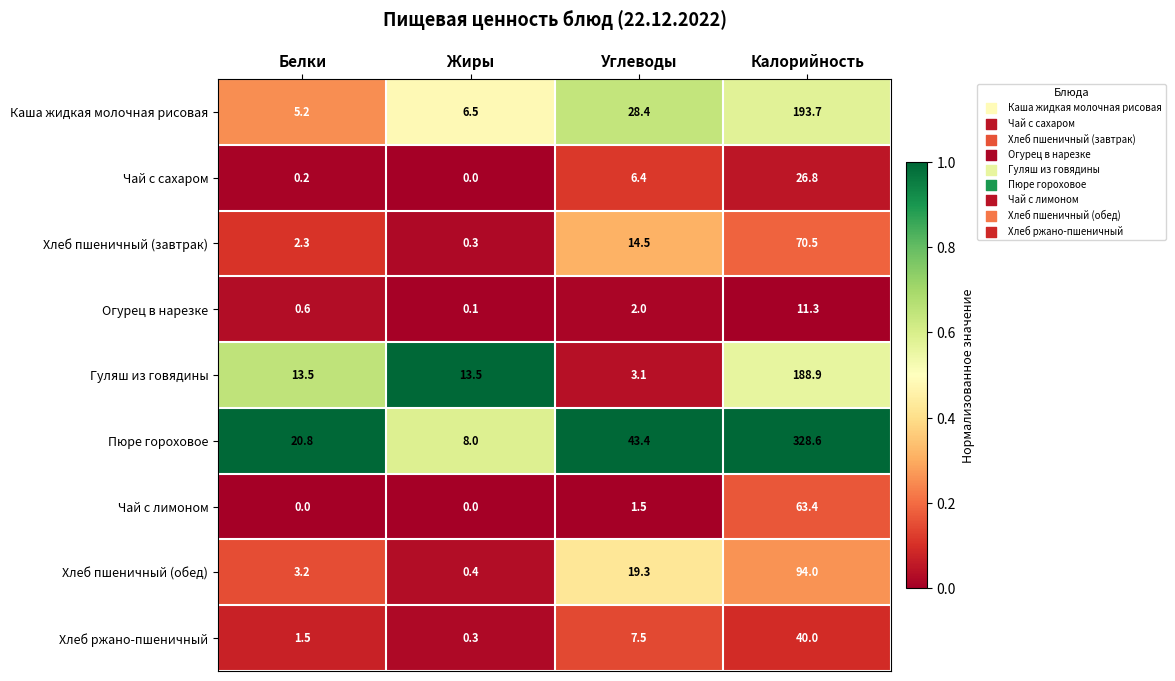

What is the sum of all Чай с лимоном values?

64.9